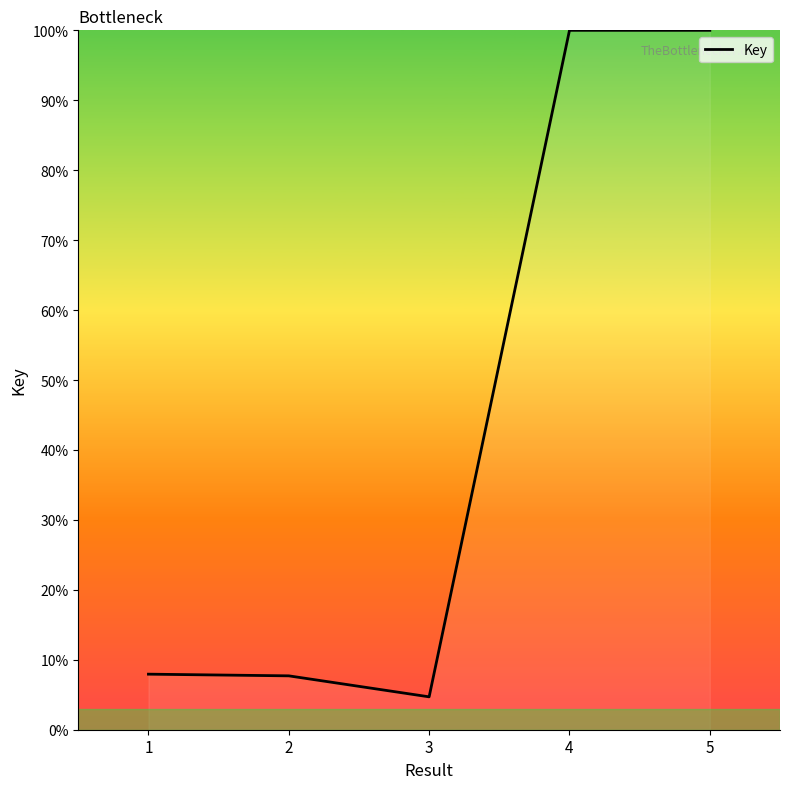

What is the sum of all values?

220.3